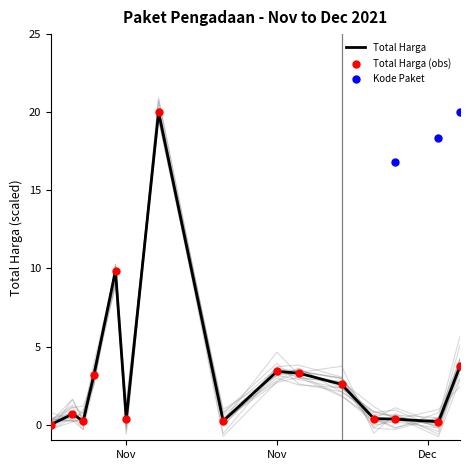

What is the change in value from 2021-11-24 to 2021-12-01?

-2.9